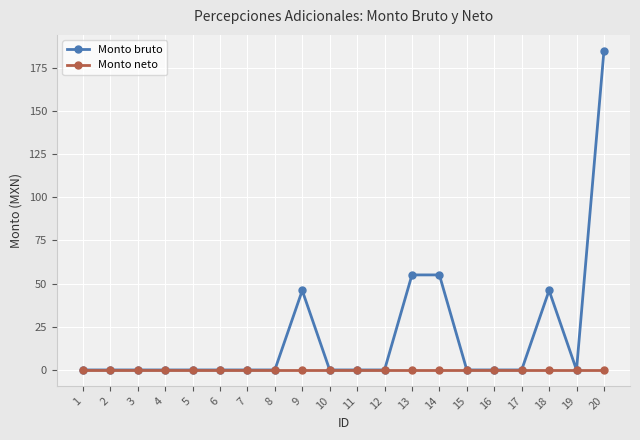

What is the maximum value shown in the chart?

184.7